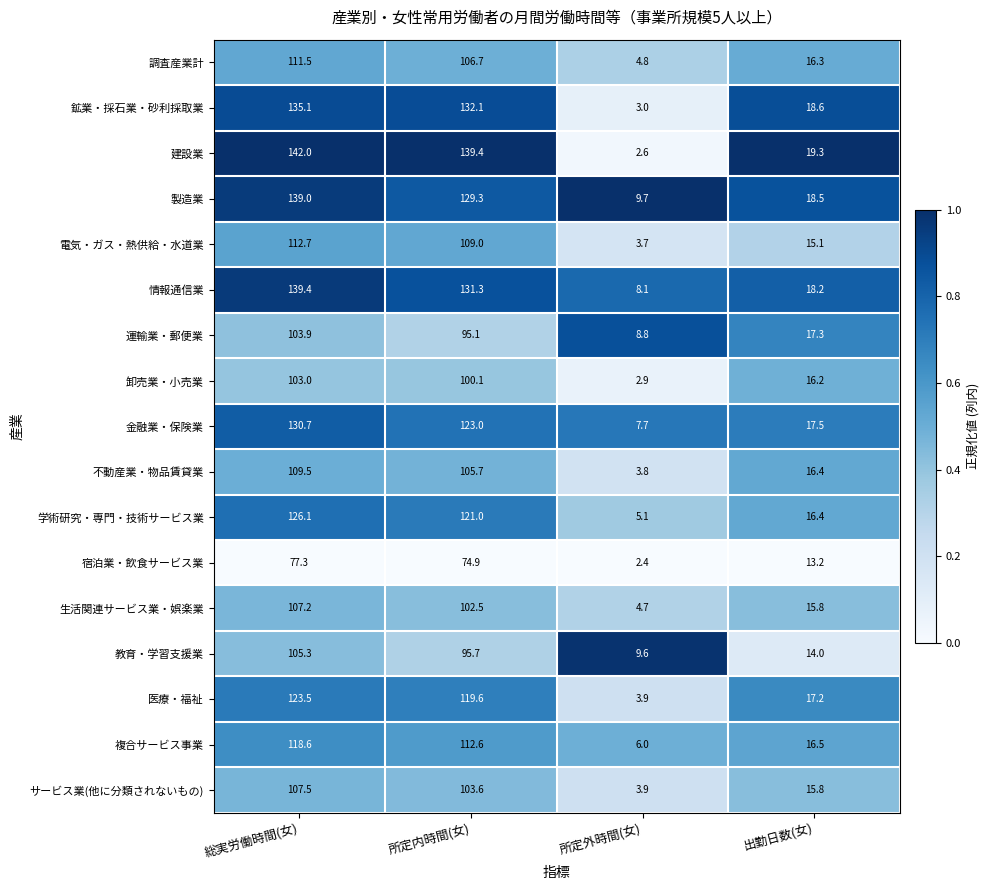

At which category is the sum across all series the highest?

総実労働時間(女)